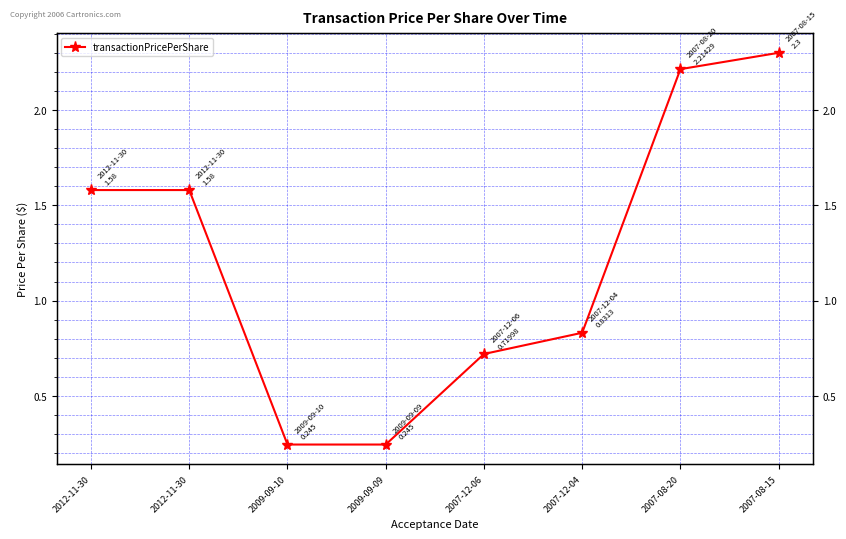

What is the smallest value displayed?

0.2